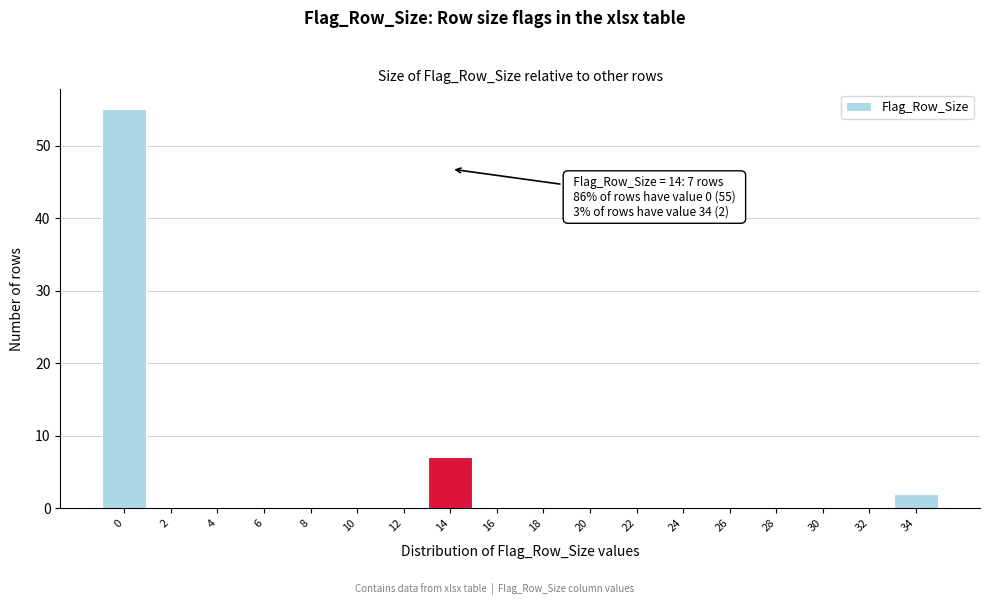

Reading left to right, extract all data points from this chart.

0=55	2=0	4=0	6=0	8=0	10=0	12=0	14=7	16=0	18=0	20=0	22=0	24=0	26=0	28=0	30=0	32=0	34=2